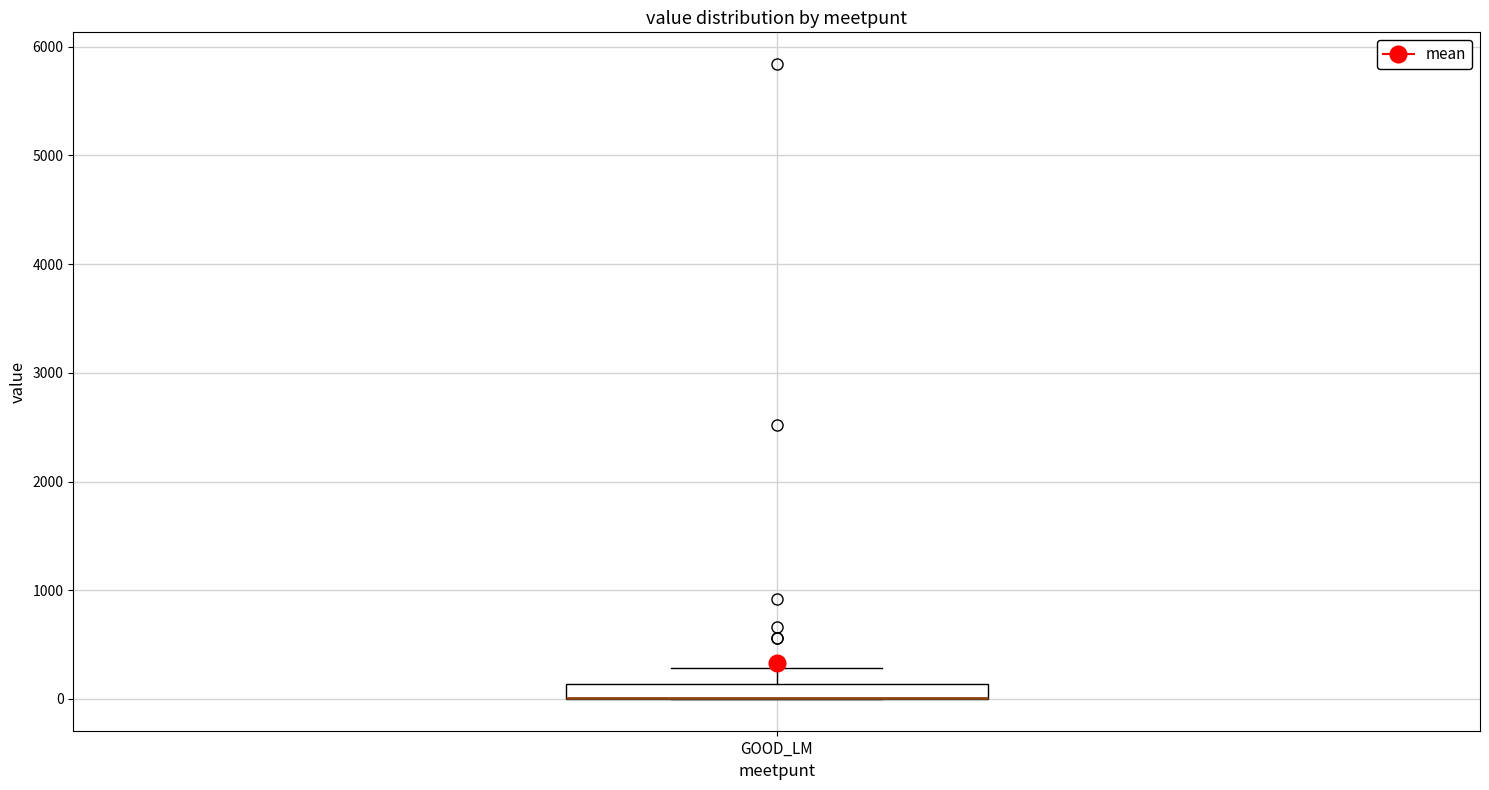

Where is the lower edge of the box for GOOD_LM on the y-axis? The values are not printed on the chart, so give them approximately, as read against the axis.

0